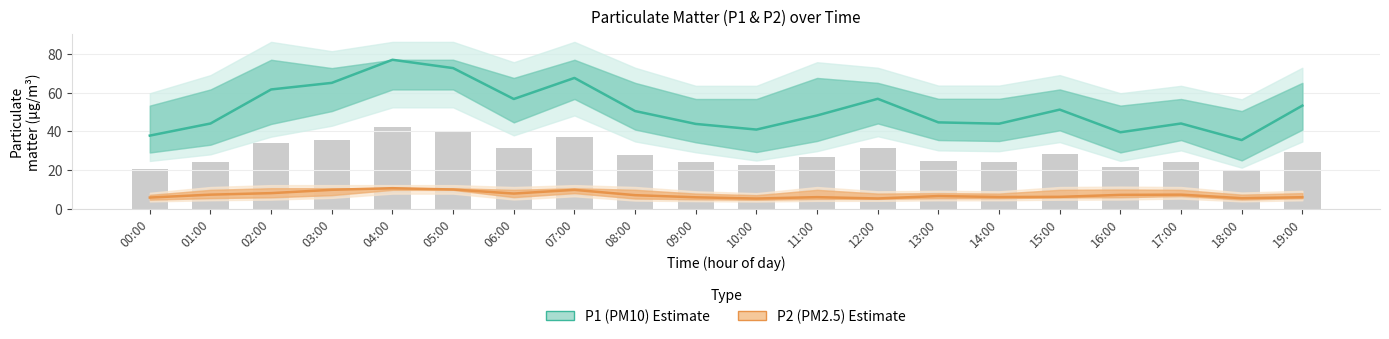

Read the P1 (PM10) Estimate value at 06:00.

56.7